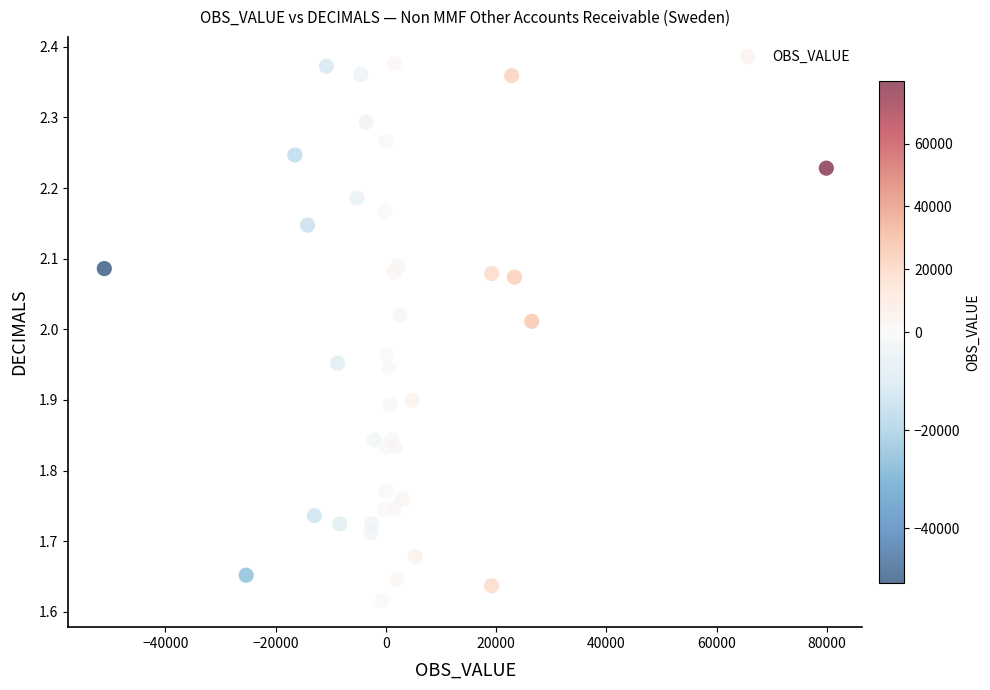

What is the range of Y values (max minus min)?

0.8